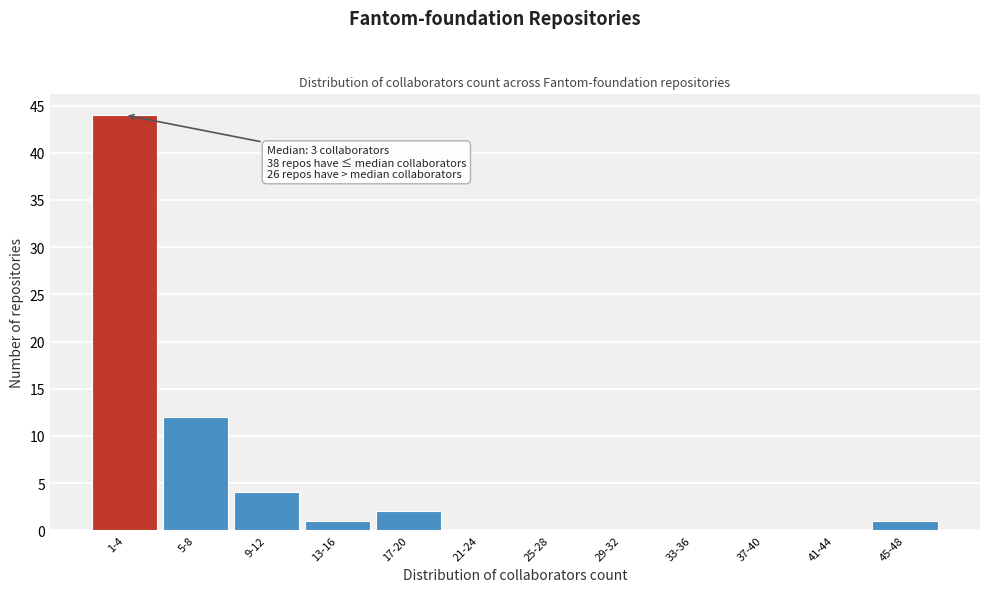

Reading left to right, list all the values displayed in this chart.

1-4=44	5-8=12	9-12=4	13-16=1	17-20=2	21-24=0	25-28=0	29-32=0	33-36=0	37-40=0	41-44=0	45-48=1